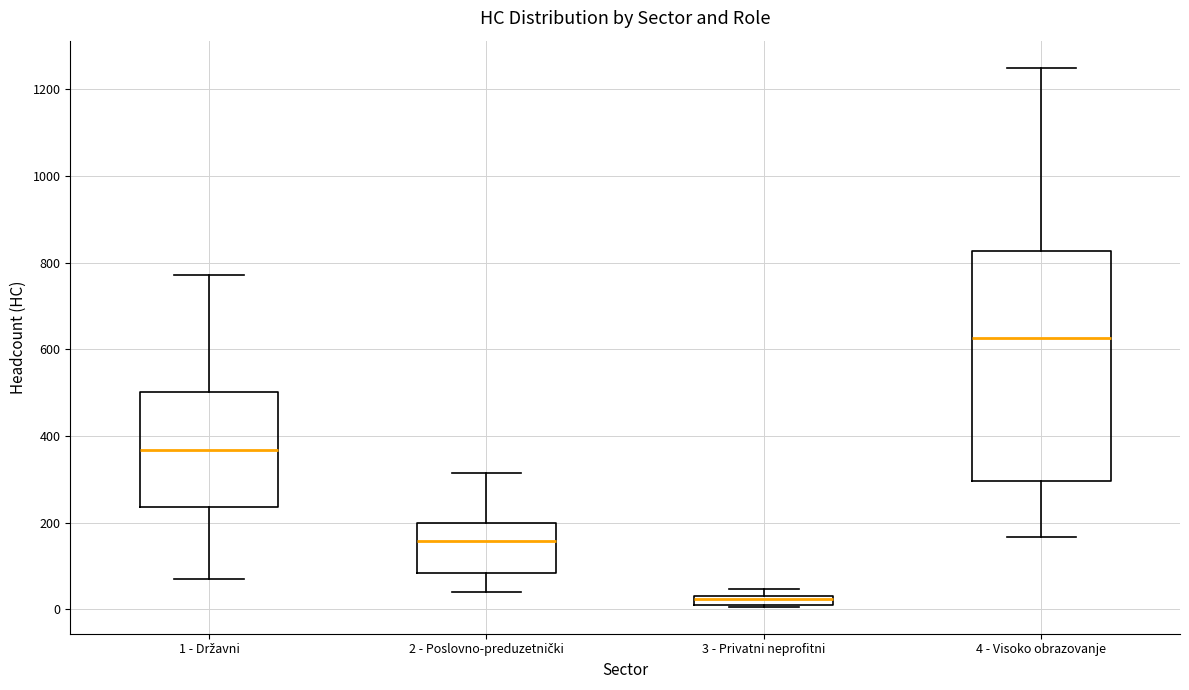

Which box's median line is the highest?

4 - Visoko obrazovanje